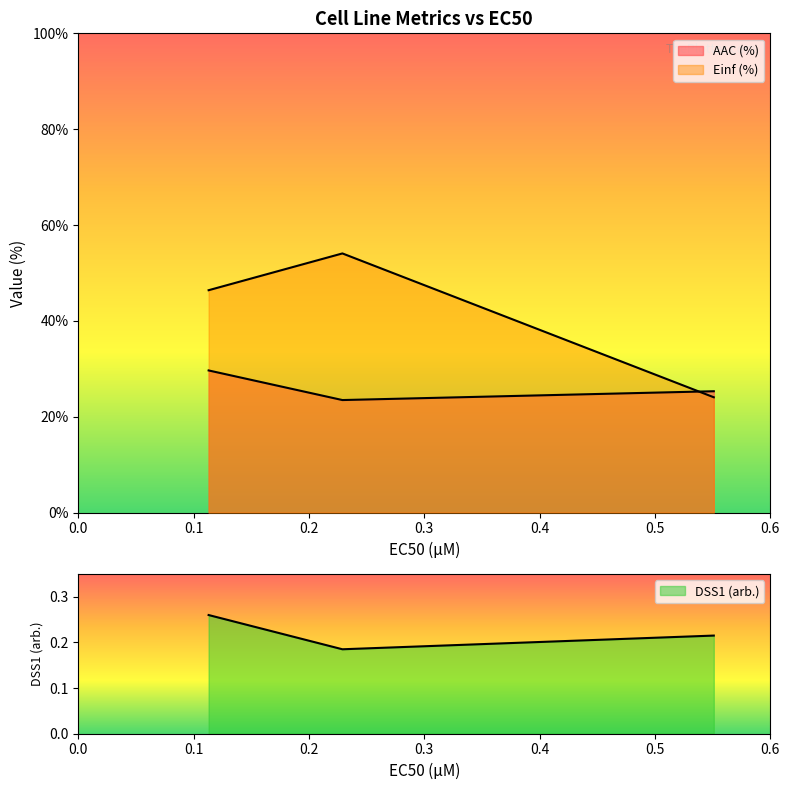

What is the difference between the maximum and minimum values in the AAC (%) series?

30.0